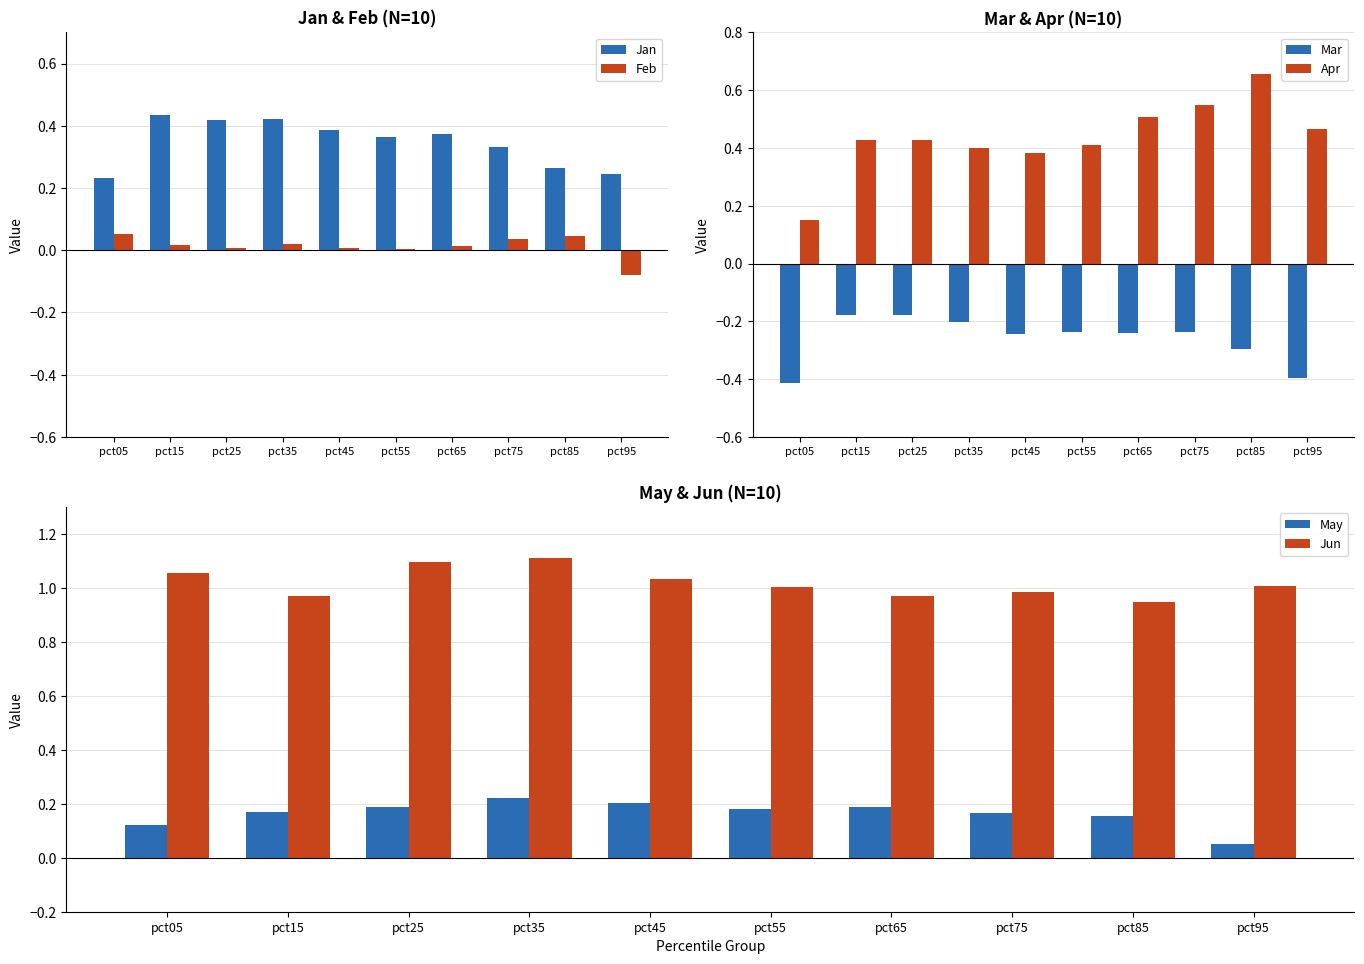

Which series has the widest spread of values?

Apr